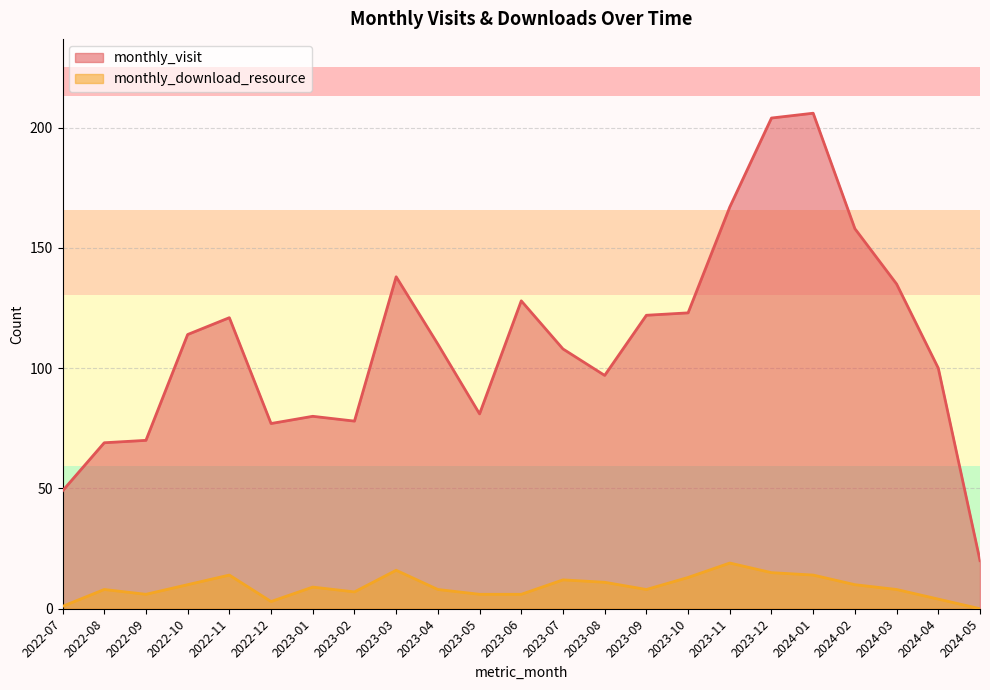

List the series in order of their overall mean, lowest first.

monthly_download_resource, monthly_visit